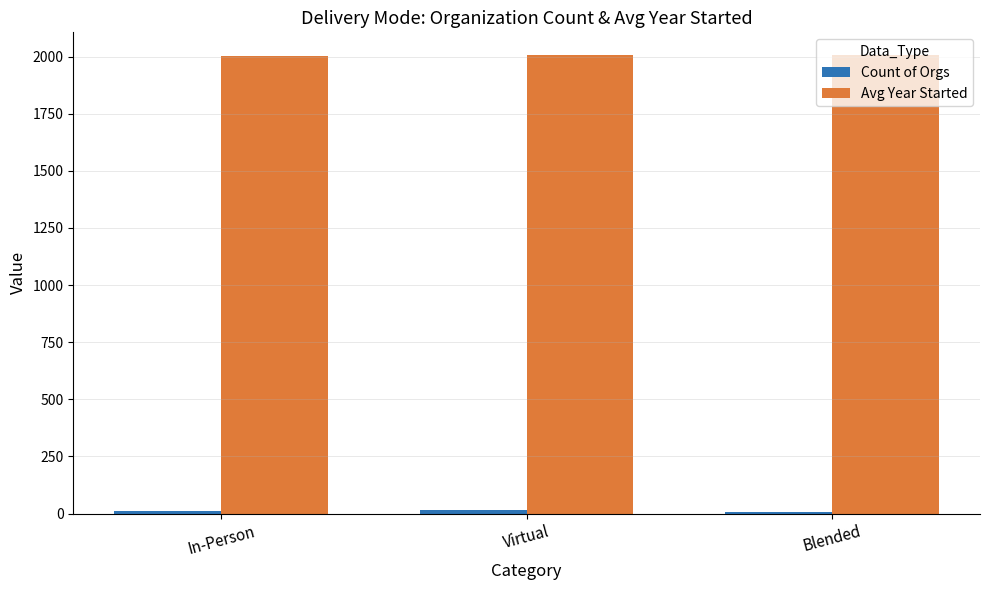

What is the sum of all Avg Year Started values?

6015